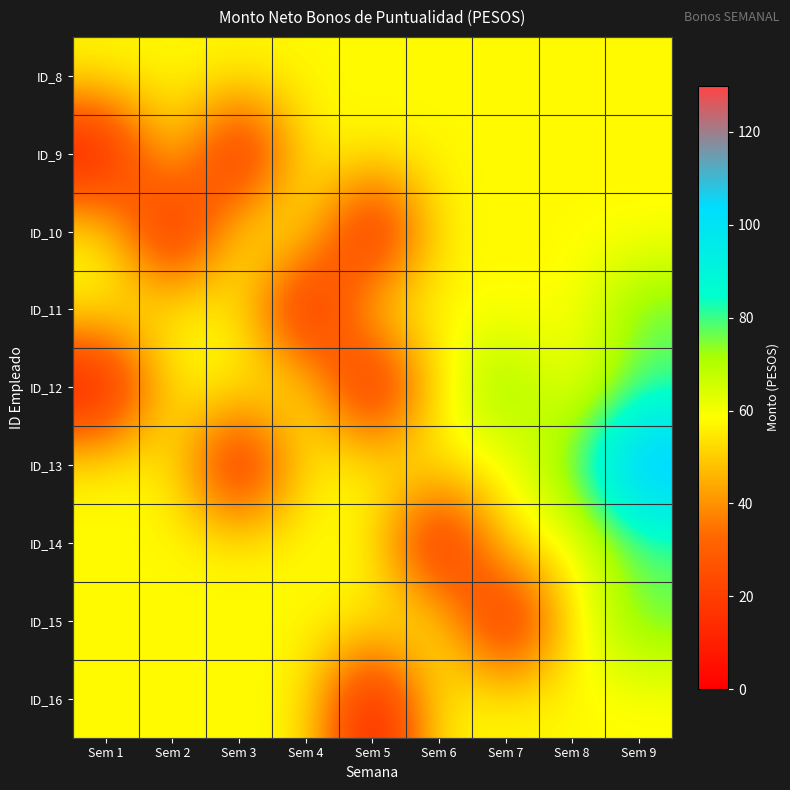

Reading left to right, extract all data points from this chart.

ID_8: Sem 1=57.8	Sem 2=57.8	Sem 3=57.8	Sem 4=57.8	Sem 5=57.8	Sem 6=57.8	Sem 7=57.8	Sem 8=57.8	Sem 9=57.8
ID_9: Sem 1=0.0	Sem 2=57.8	Sem 3=0.0	Sem 4=57.8	Sem 5=57.8	Sem 6=57.8	Sem 7=57.8	Sem 8=57.8	Sem 9=57.8
ID_10: Sem 1=57.8	Sem 2=0.0	Sem 3=57.8	Sem 4=57.8	Sem 5=0.0	Sem 6=57.8	Sem 7=57.8	Sem 8=57.8	Sem 9=57.8
ID_11: Sem 1=57.8	Sem 2=57.8	Sem 3=57.8	Sem 4=0.0	Sem 5=57.8	Sem 6=57.8	Sem 7=57.8	Sem 8=57.8	Sem 9=77.7
ID_12: Sem 1=0.0	Sem 2=57.8	Sem 3=57.8	Sem 4=57.8	Sem 5=0.0	Sem 6=57.8	Sem 7=77.7	Sem 8=57.8	Sem 9=77.7
ID_13: Sem 1=57.8	Sem 2=57.8	Sem 3=0.0	Sem 4=57.8	Sem 5=57.8	Sem 6=57.8	Sem 7=57.8	Sem 8=77.7	Sem 9=118.0
ID_14: Sem 1=57.8	Sem 2=57.8	Sem 3=57.8	Sem 4=57.8	Sem 5=57.8	Sem 6=0.0	Sem 7=57.8	Sem 8=57.8	Sem 9=77.7
ID_15: Sem 1=57.8	Sem 2=57.8	Sem 3=57.8	Sem 4=57.8	Sem 5=57.8	Sem 6=57.8	Sem 7=0.0	Sem 8=57.8	Sem 9=77.7
ID_16: Sem 1=57.8	Sem 2=57.8	Sem 3=57.8	Sem 4=57.8	Sem 5=0.0	Sem 6=57.8	Sem 7=57.8	Sem 8=57.8	Sem 9=57.8